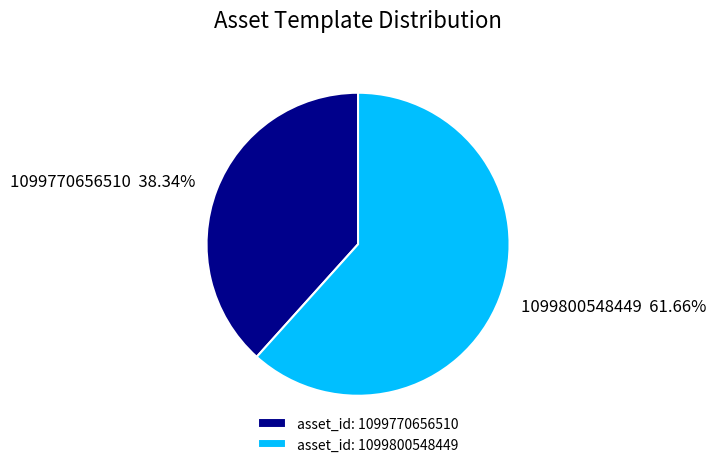

Rank the categories by value from lowest to highest.

1099770656510, 1099800548449